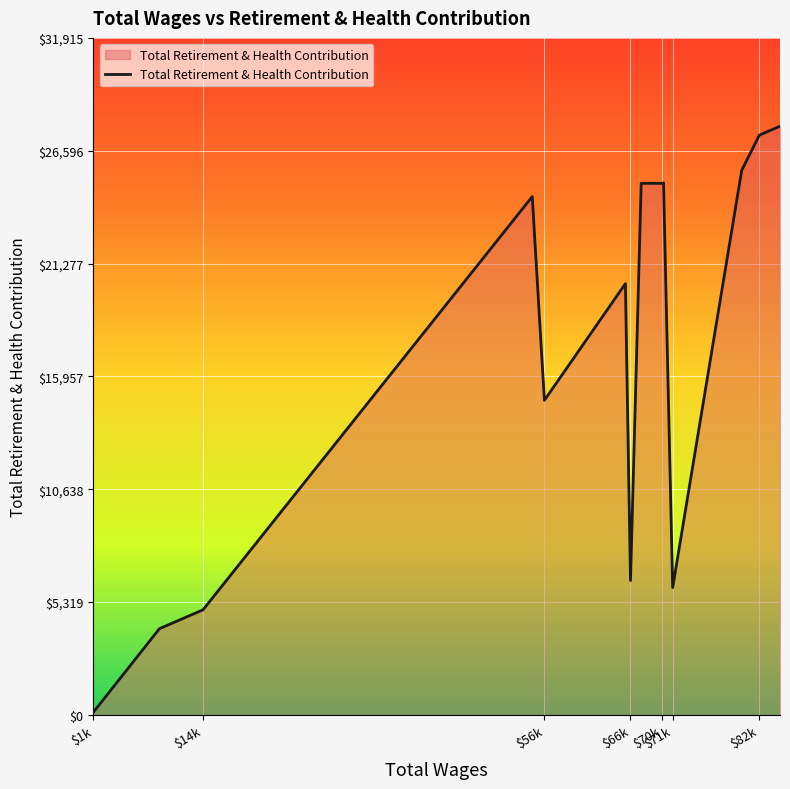

What is the greatest value displayed?

27753